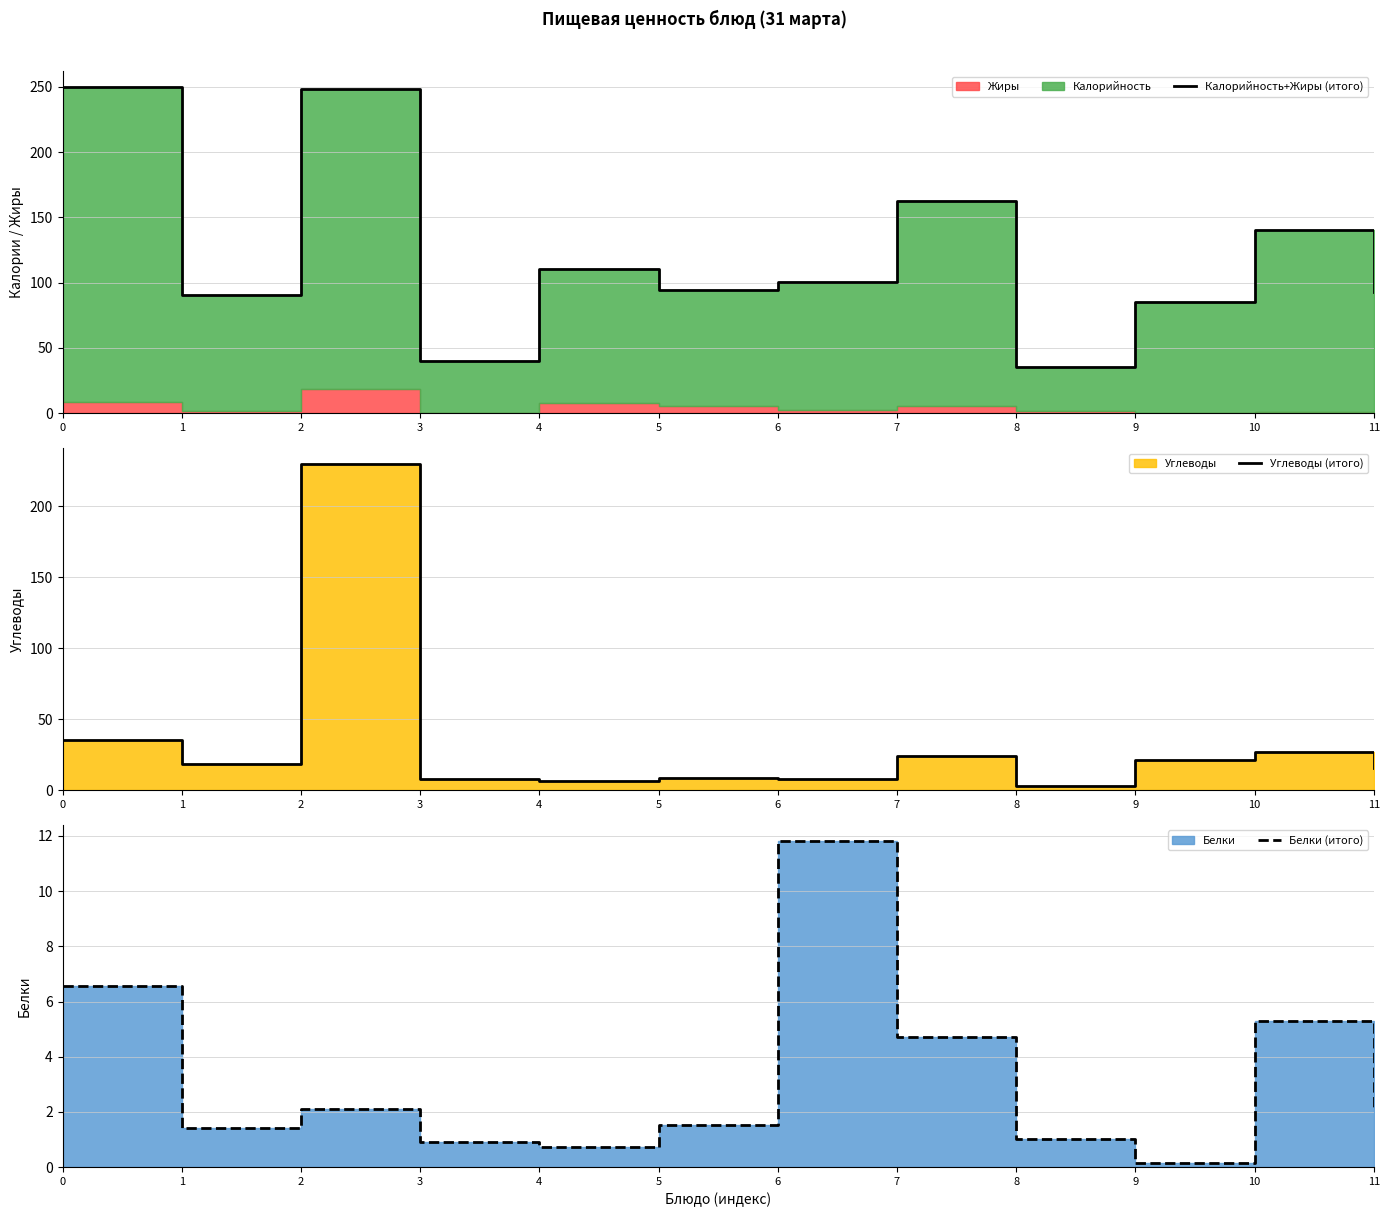

In Белки (итого), how many points are lower than both neighbors (excluding endpoints)?

3